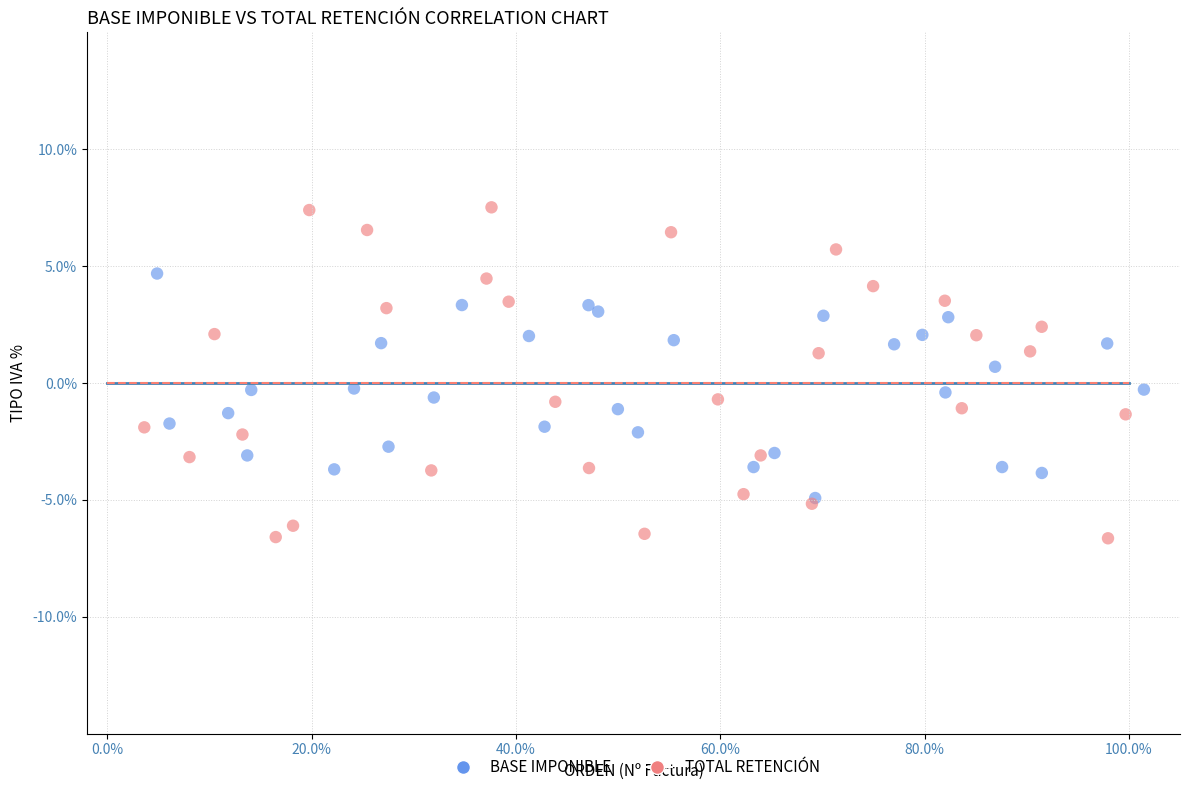

Which series reaches the maximum Y coordinate?

TOTAL RETENCIÓN